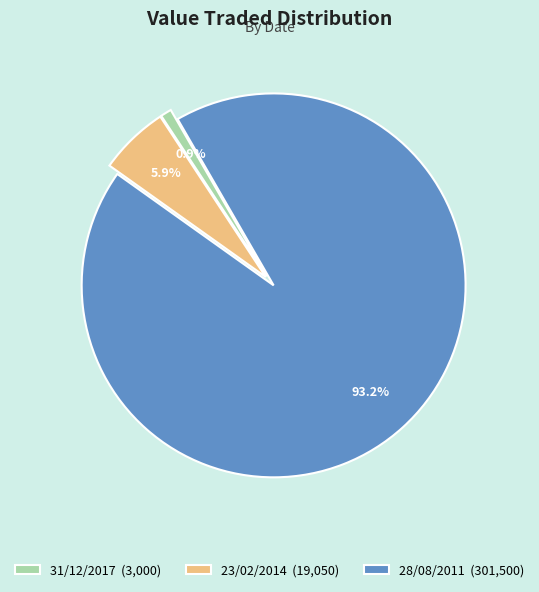

How many slices are in this pie chart?

3